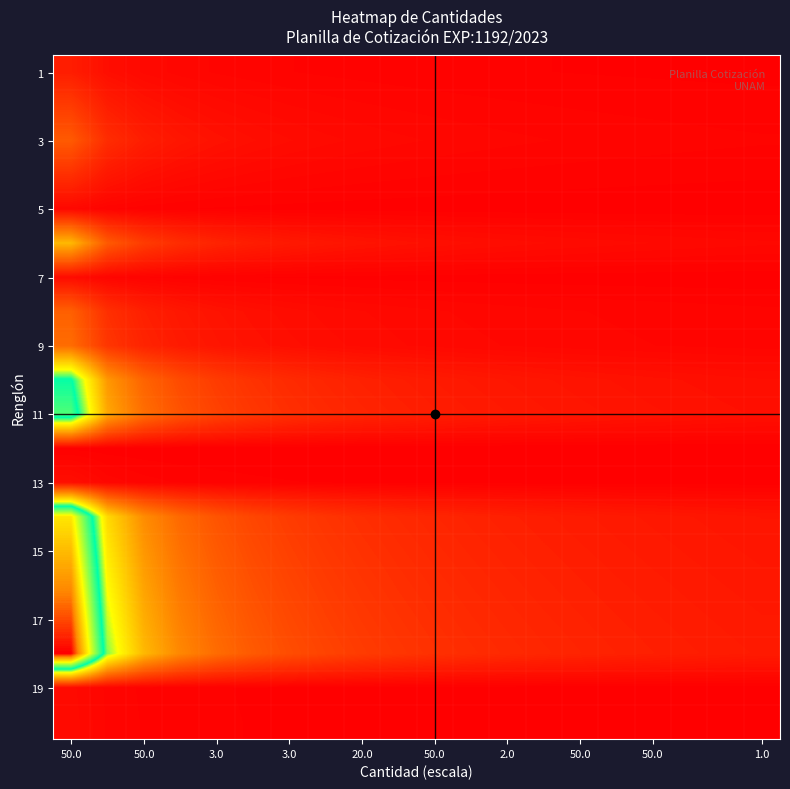

At which category is the sum across all series the highest?

50.0